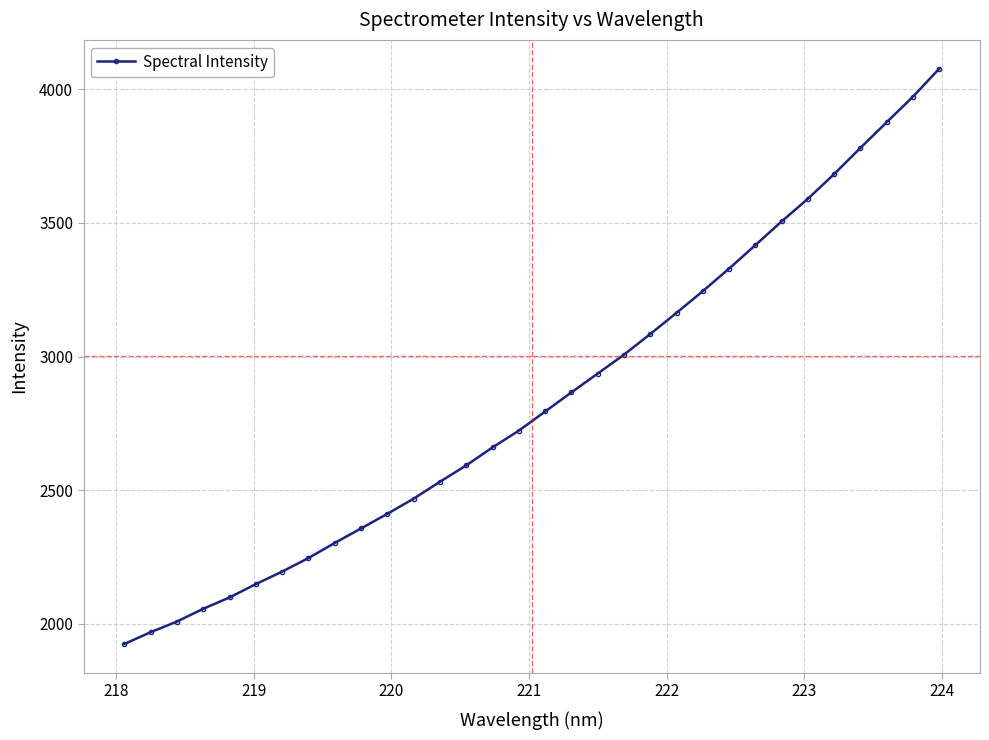

What is the average value?

2844.5